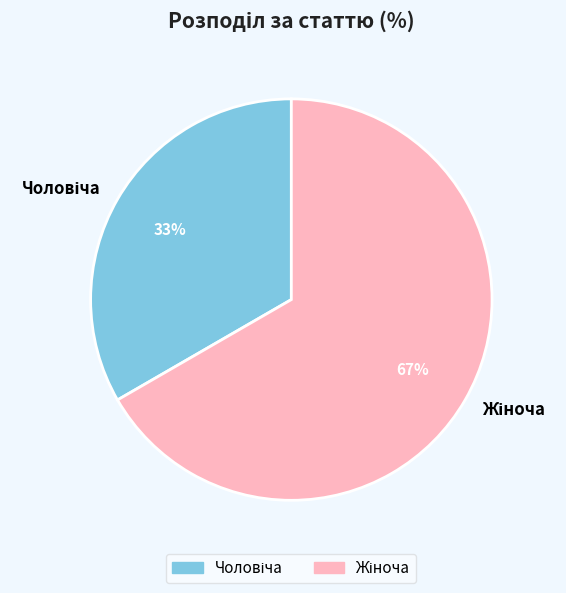

To the nearest percent, what is the average slice percentage?

50%